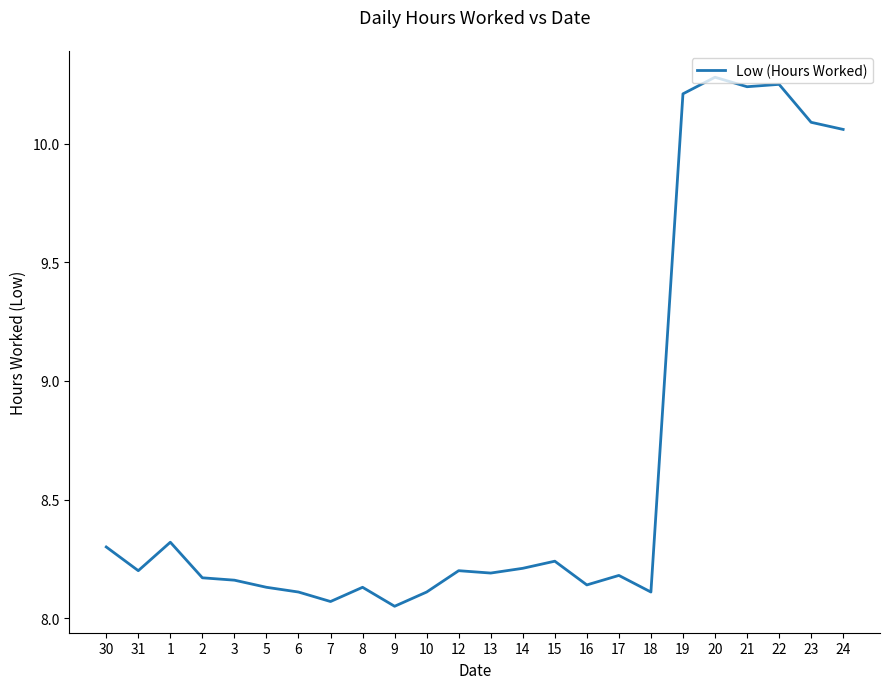

True or false: the data shows 2.3 at 10.

False